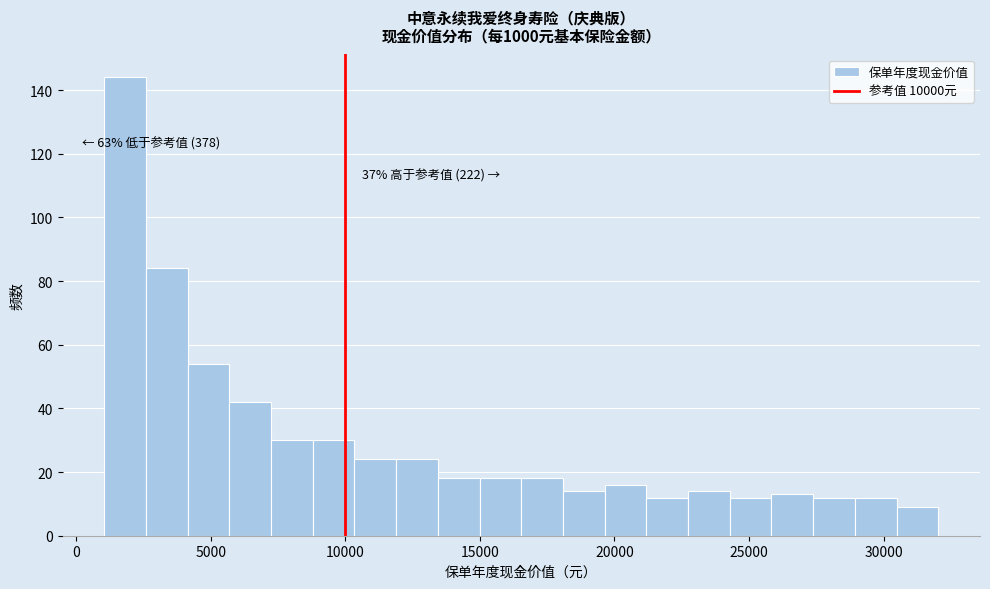

Around what value on the x-axis is the tallest bar? Give the approximate position of its centre, as read against the axis.

2000